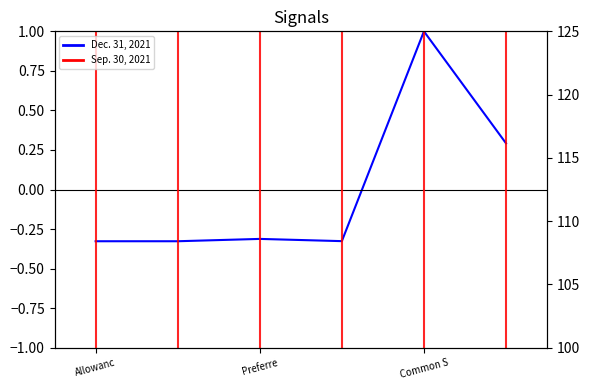

True or false: Dec. 31, 2020 has a value of -0.1 at Accumulated depreciation.

False